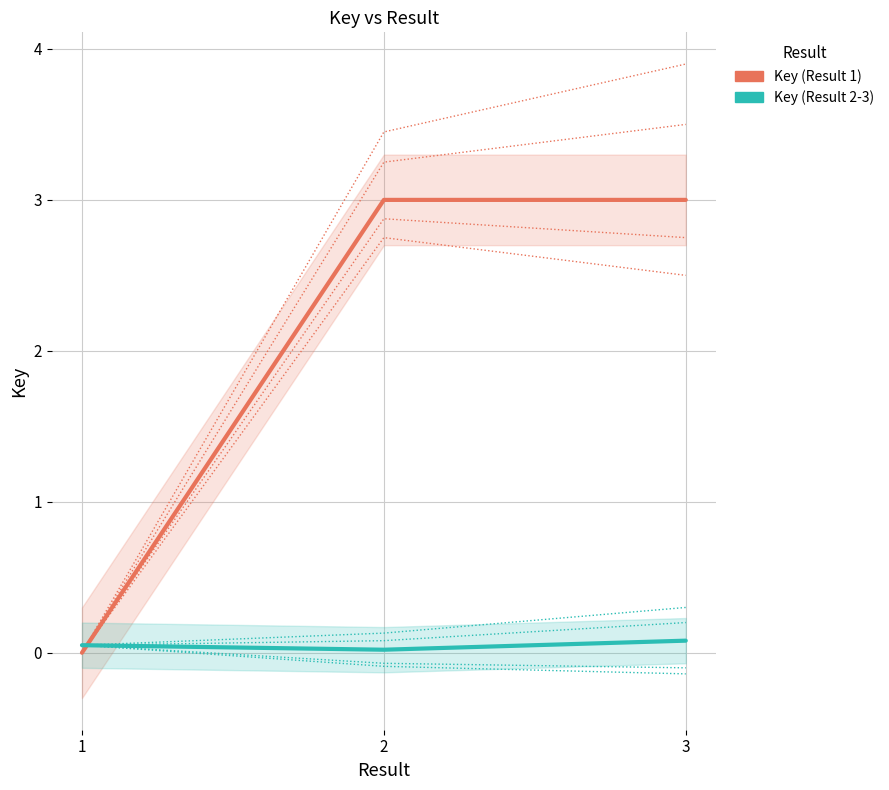

What is the greatest value displayed?

3.0